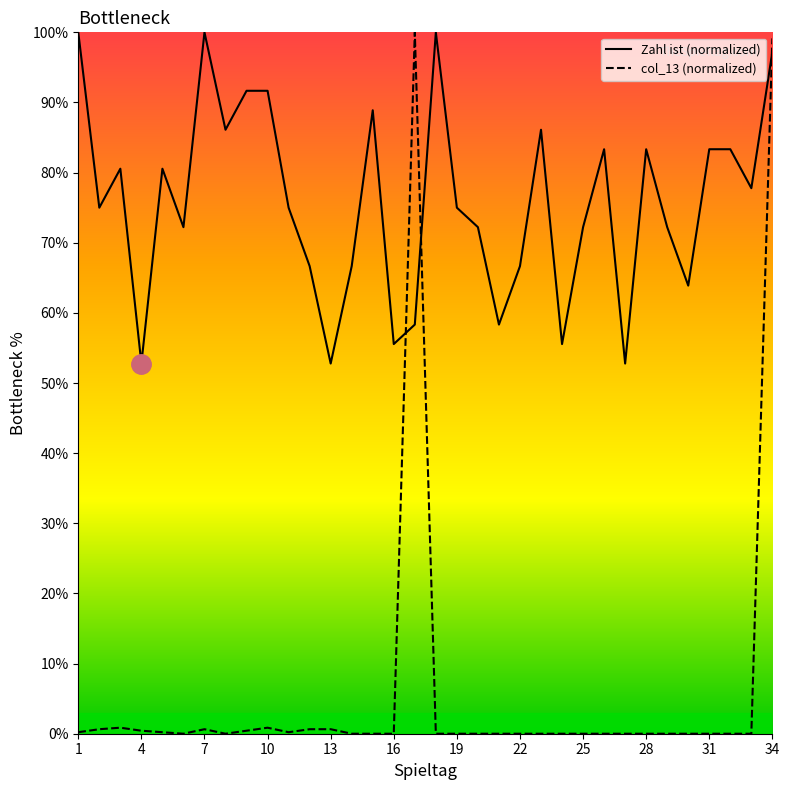

What is the highest value of the col_13 (normalized) series?

100.0